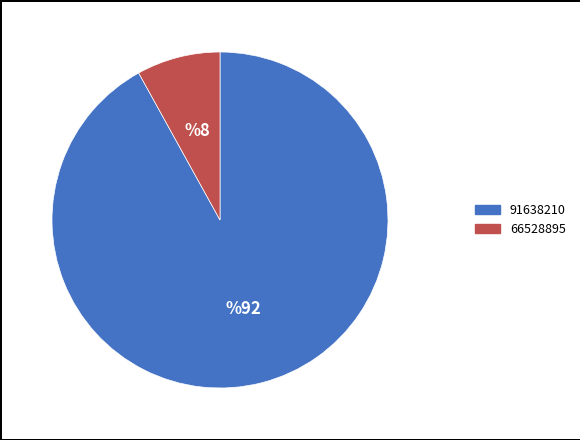

What is the majority slice?

91638210